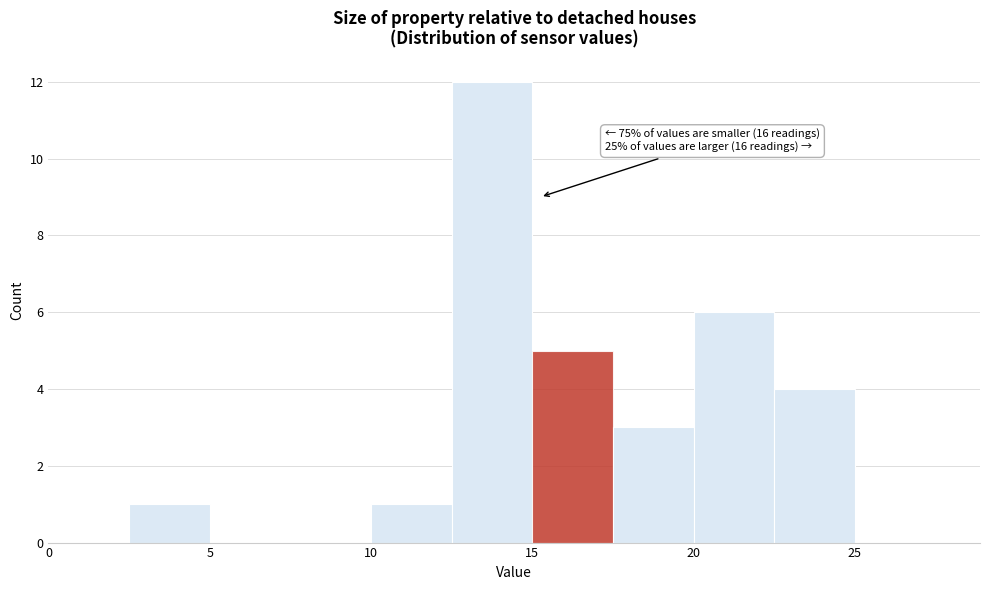

Which range on the x-axis has the tallest bar?

12.5 to 15.0